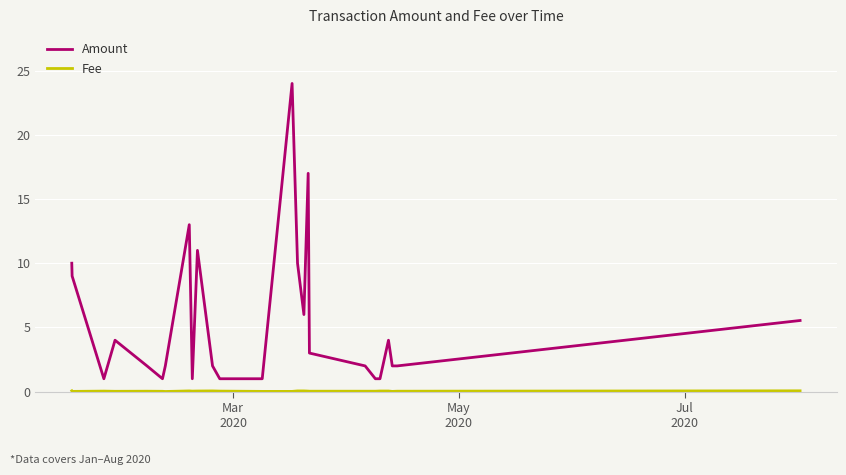

What is the greatest value displayed?

24.0